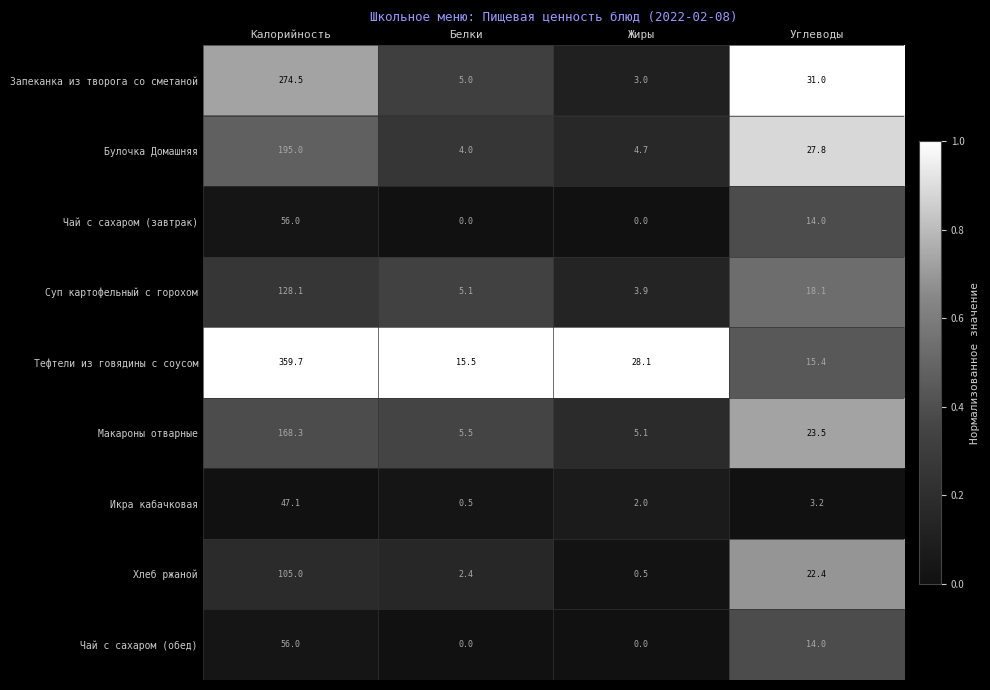

What is the total value across all series at Белки?

38.0